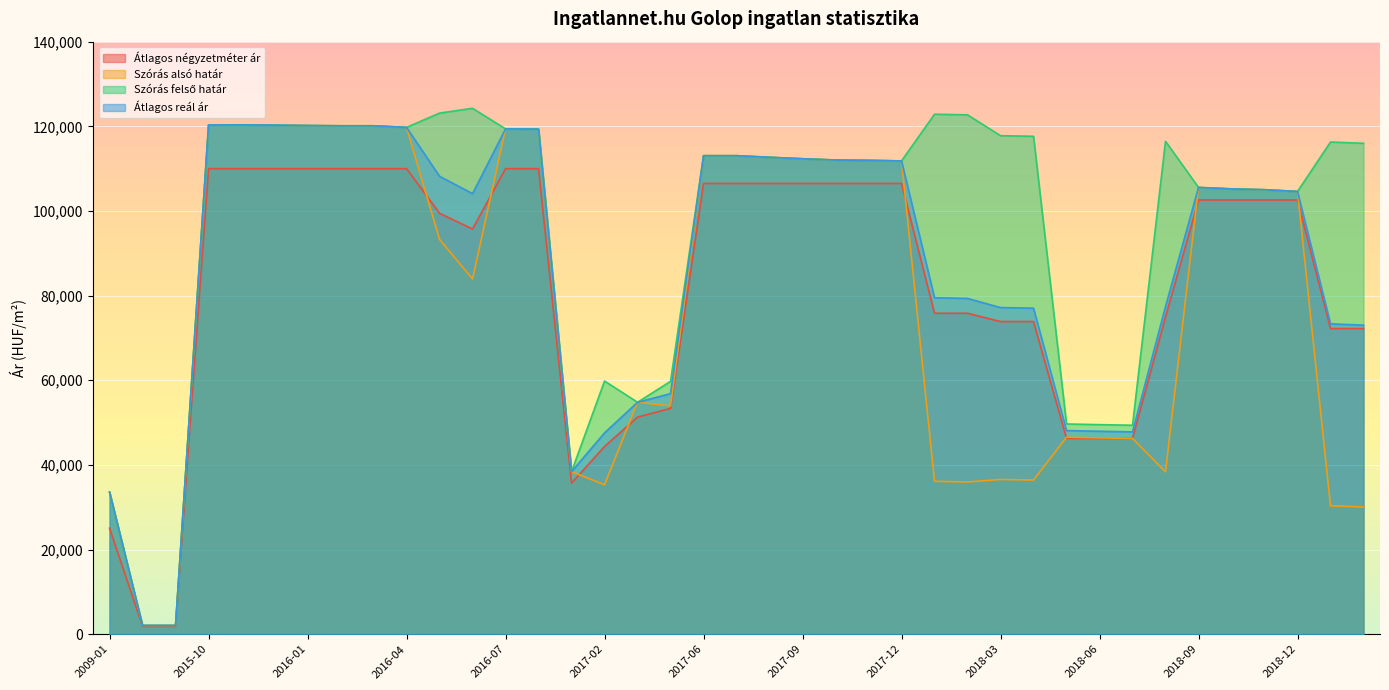

How many data points does each series have?

39